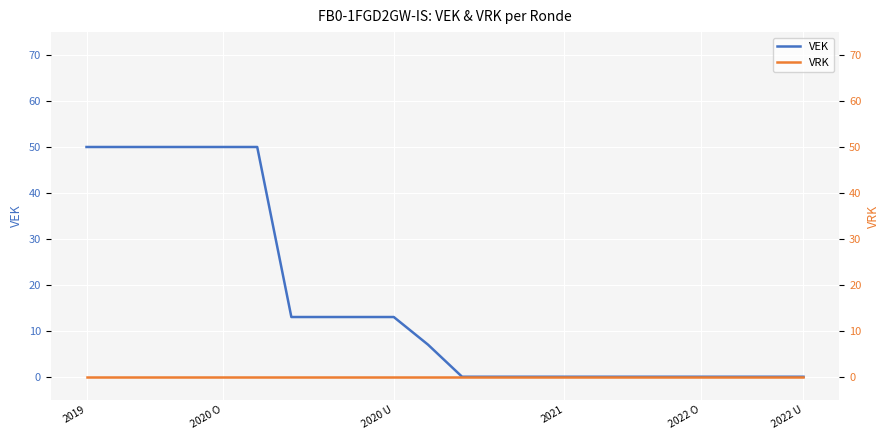

What position from the left is 15?

16